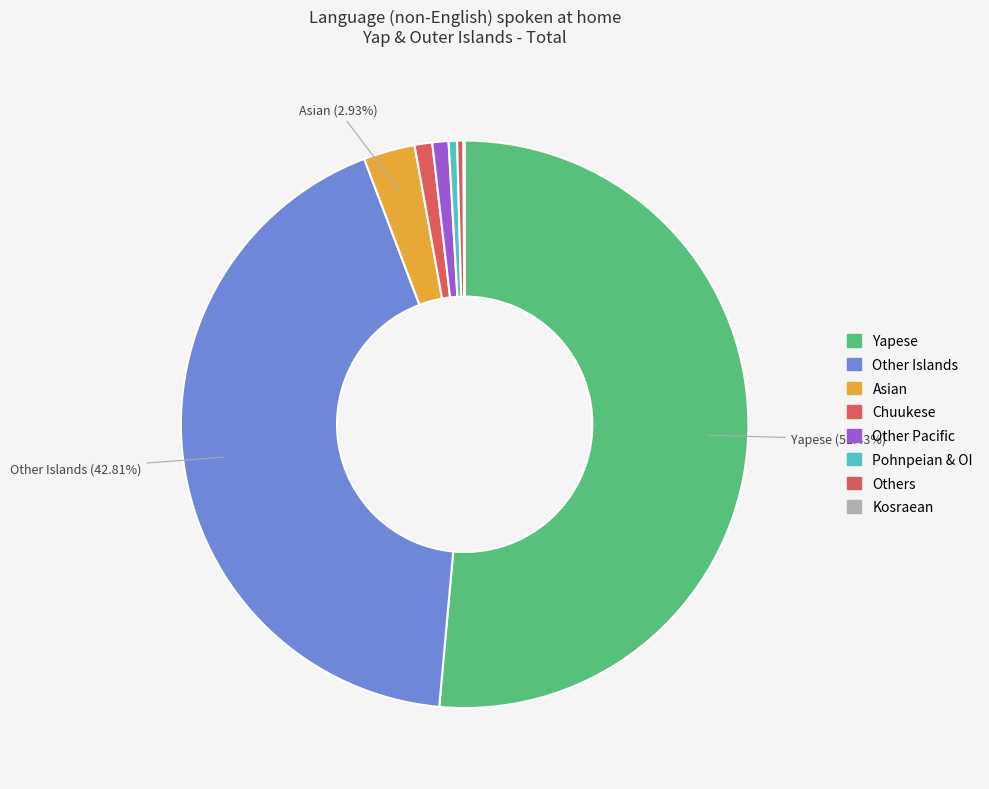

To the nearest percent, what percentage of the pie is Chuukese?

1%